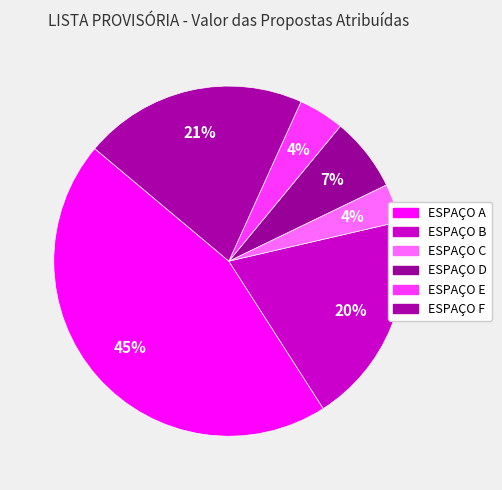

To the nearest percent, what percentage of the pie is ESPAÇO F?

21%